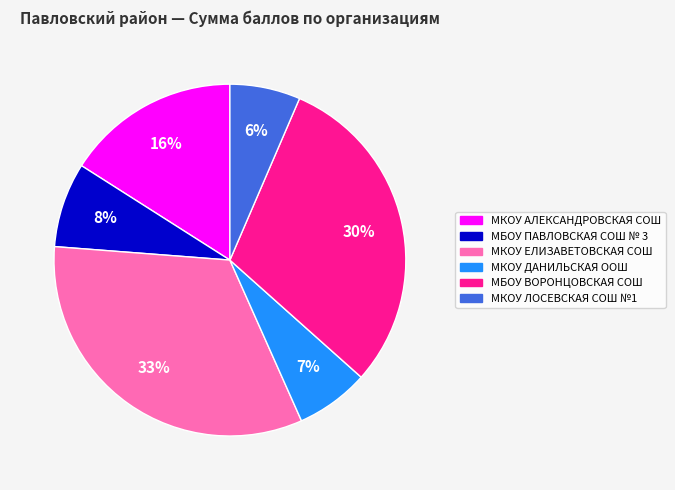

How many segments does this pie chart have?

6